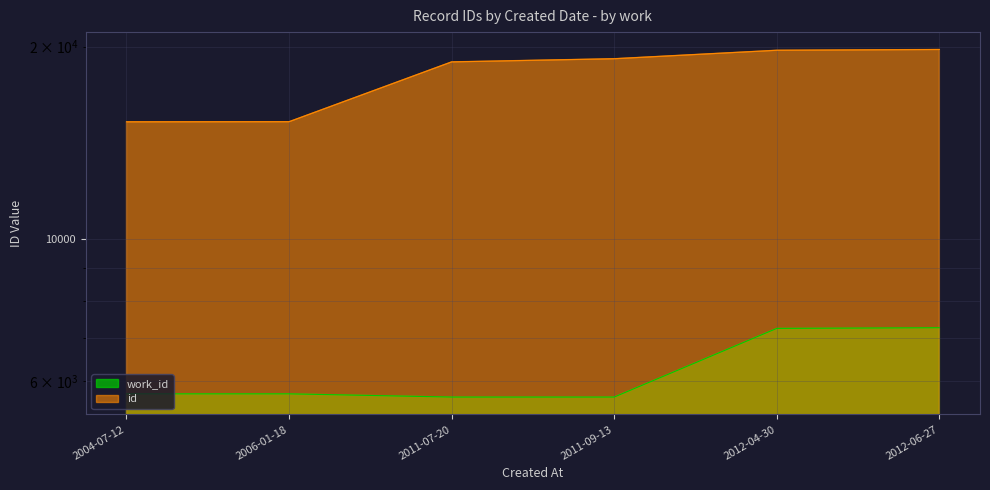

What is the value of the work_id point at the 2nd from the left?

5724